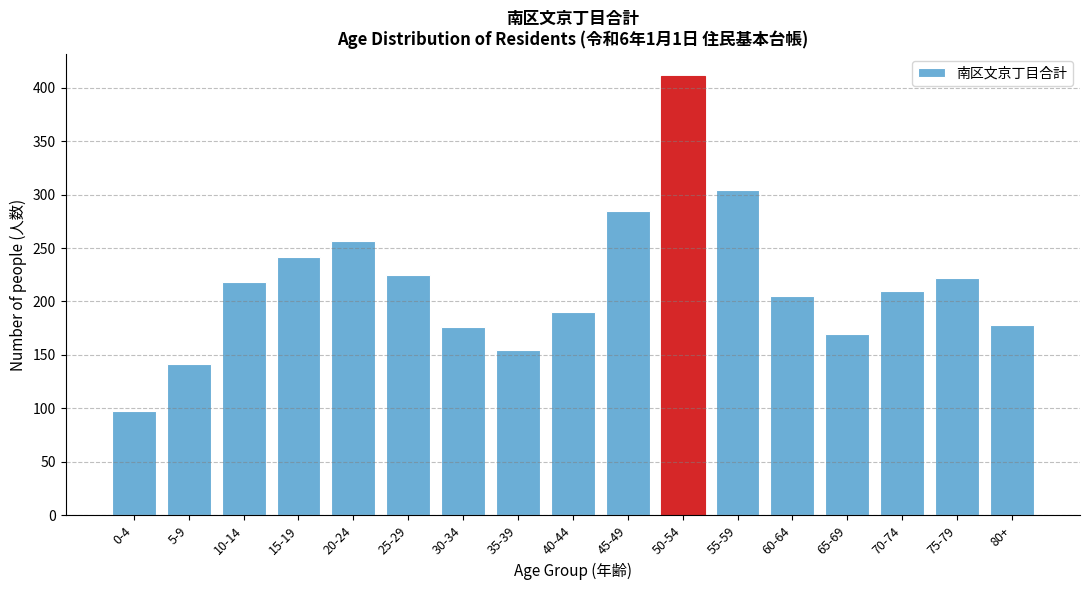

Reading right to left, extract all data points from this chart.

178	222	210	170	205	304	411	285	190	155	176	225	257	242	218	142	98